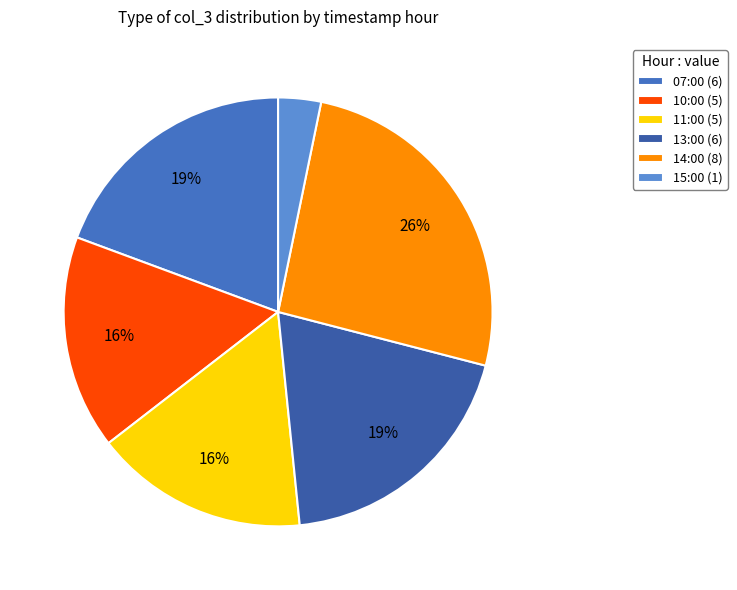

Is it true that 14:00 is 15% of the pie?

False